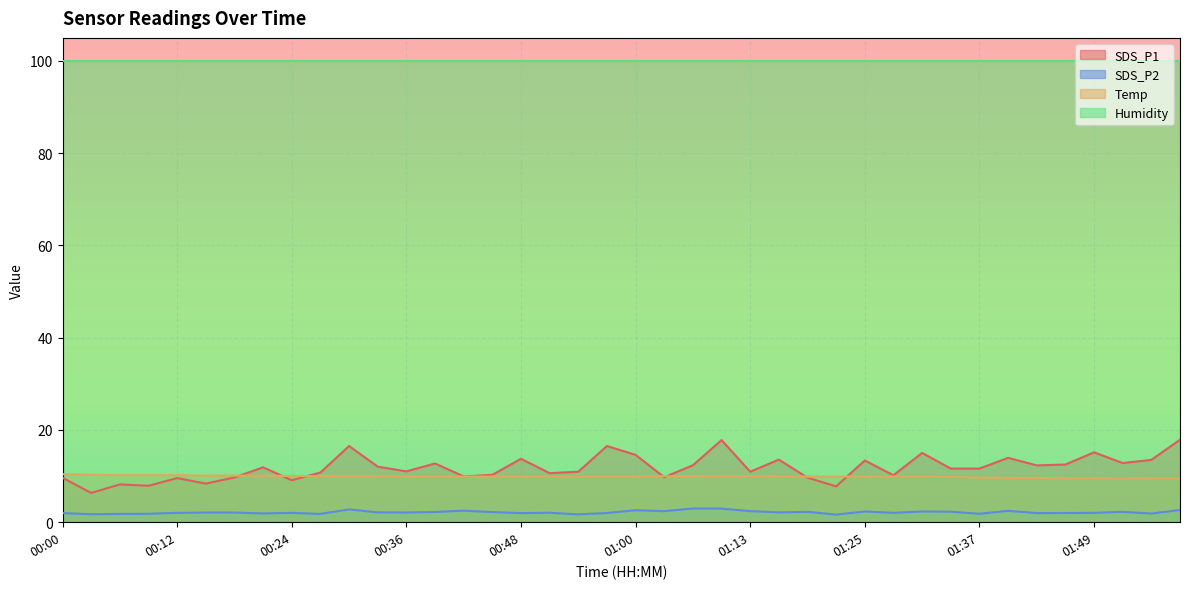

True or false: Temp and SDS_P2 cross at least once.

False